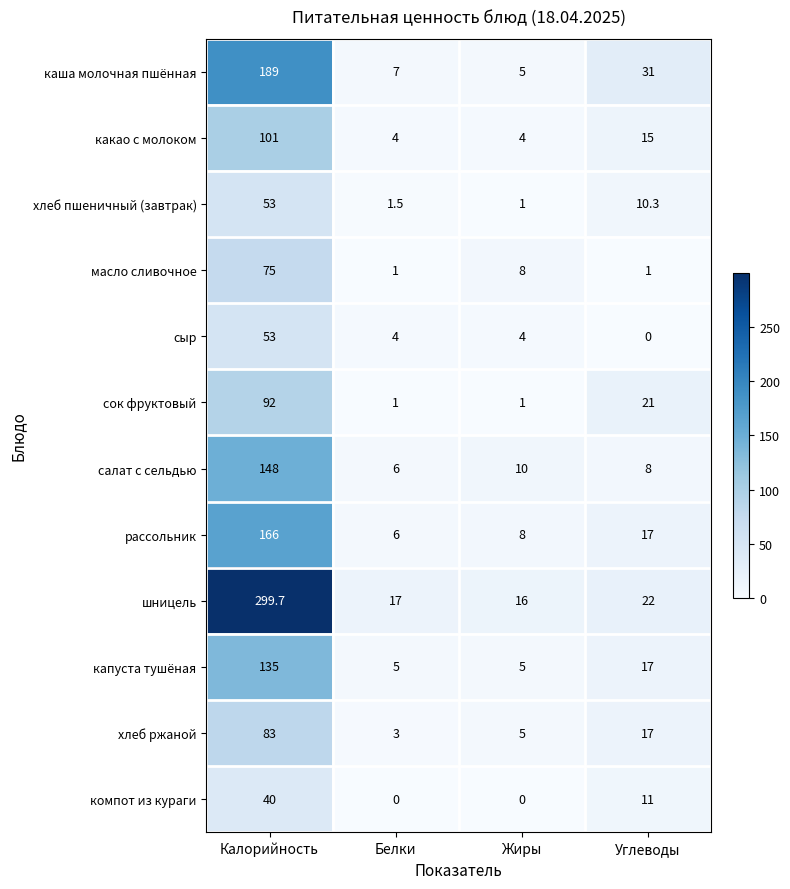

What is the sum of all хлеб ржаной values?

108.0